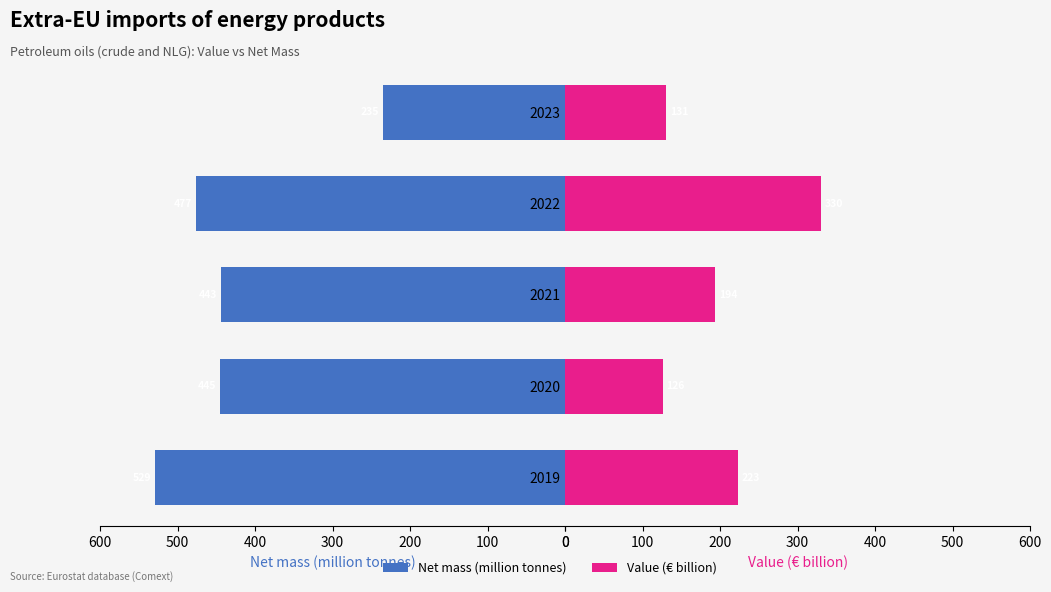

What is the approximate value of Value (€ billion) at 2020?

125.9